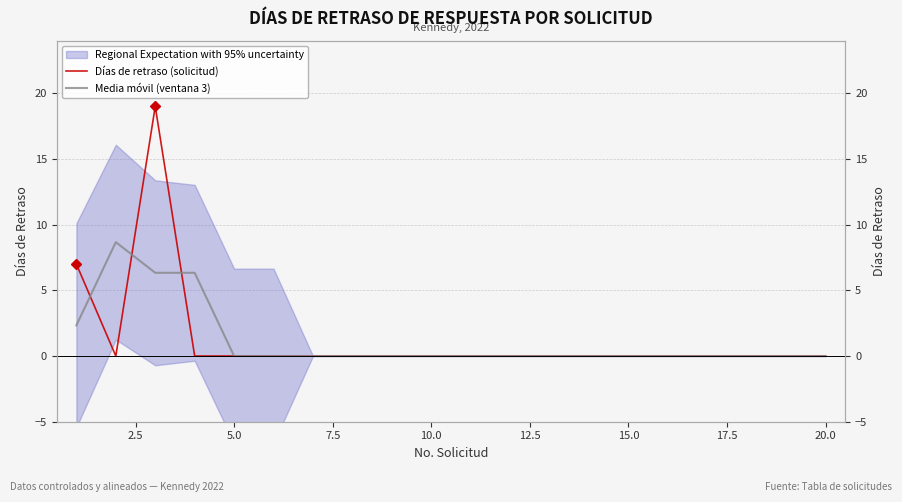

How many intersections are there between Días de retraso (solicitud) and Media móvil (ventana 3)?

3